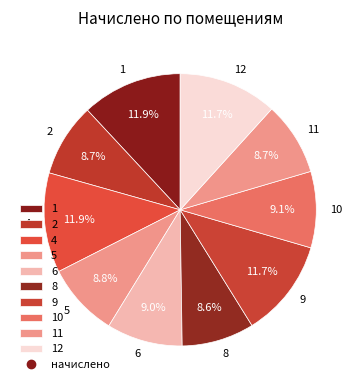

To the nearest percent, what is the difference between the largest and smallest slice percentages?

3%